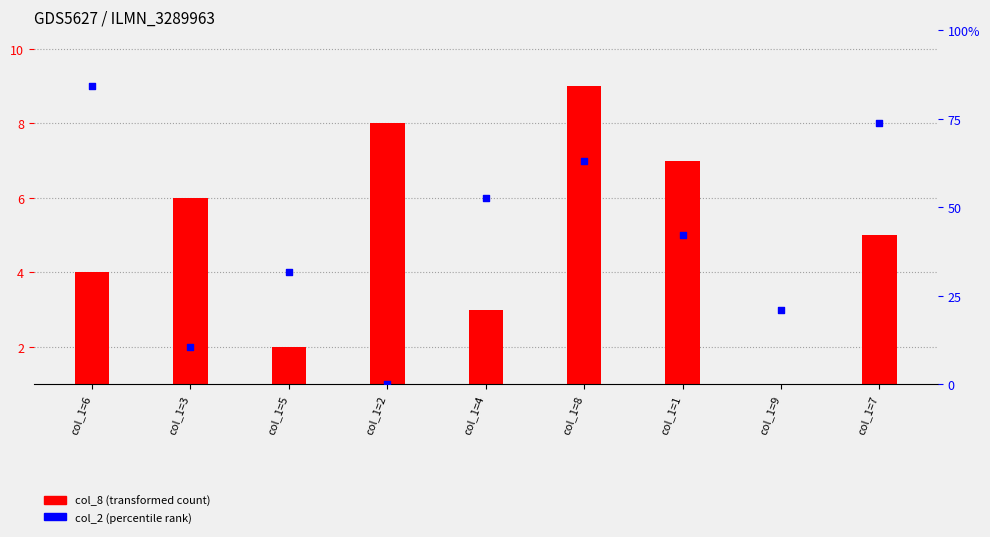

What is the total value across all series at col_1=1?

11